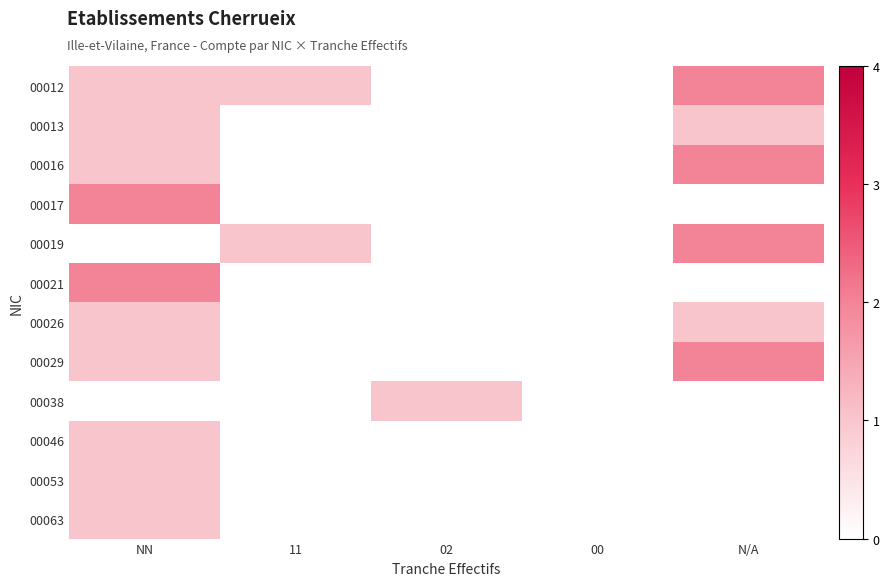

Reading right to left, list all the values displayed in this chart.

00012: N/A=2	00=0	02=0	11=1	NN=1
00013: N/A=1	00=0	02=0	11=0	NN=1
00016: N/A=2	00=0	02=0	11=0	NN=1
00017: N/A=0	00=0	02=0	11=0	NN=2
00019: N/A=2	00=0	02=0	11=1	NN=0
00021: N/A=0	00=0	02=0	11=0	NN=2
00026: N/A=1	00=0	02=0	11=0	NN=1
00029: N/A=2	00=0	02=0	11=0	NN=1
00038: N/A=0	00=0	02=1	11=0	NN=0
00046: N/A=0	00=0	02=0	11=0	NN=1
00053: N/A=0	00=0	02=0	11=0	NN=1
00063: N/A=0	00=0	02=0	11=0	NN=1